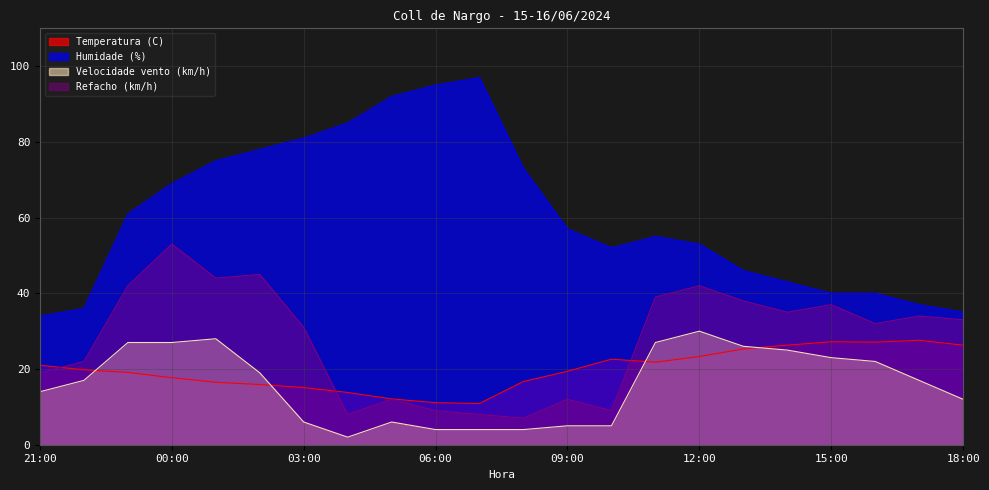

Where is the first local maximum for Temperatura (C)?

10:00